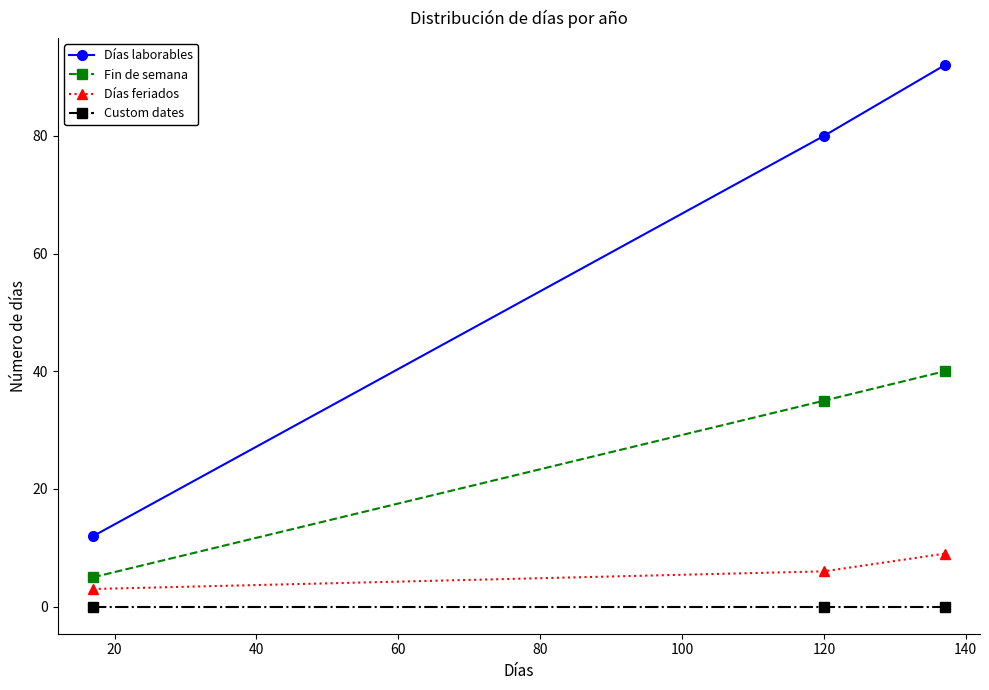

Is this an area chart (filled region under the line)?

No